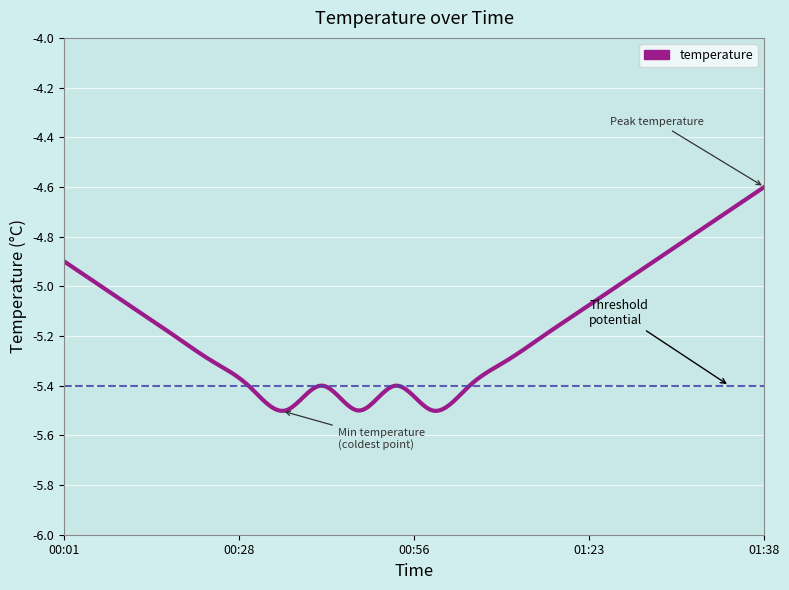

What is the difference between the maximum and minimum values?

0.9